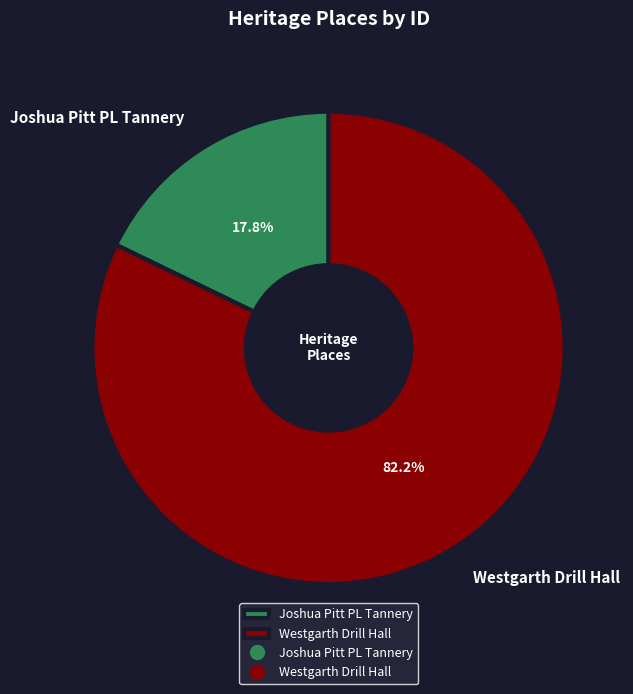

How many slices are in this pie chart?

2